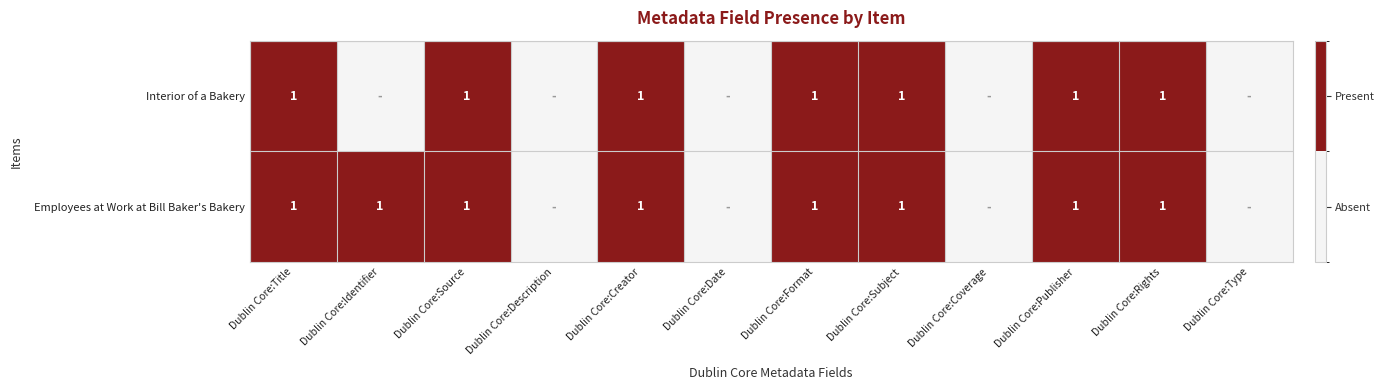

True or false: Interior of a Bakery has a value of 0 at Dublin Core:Format.

False